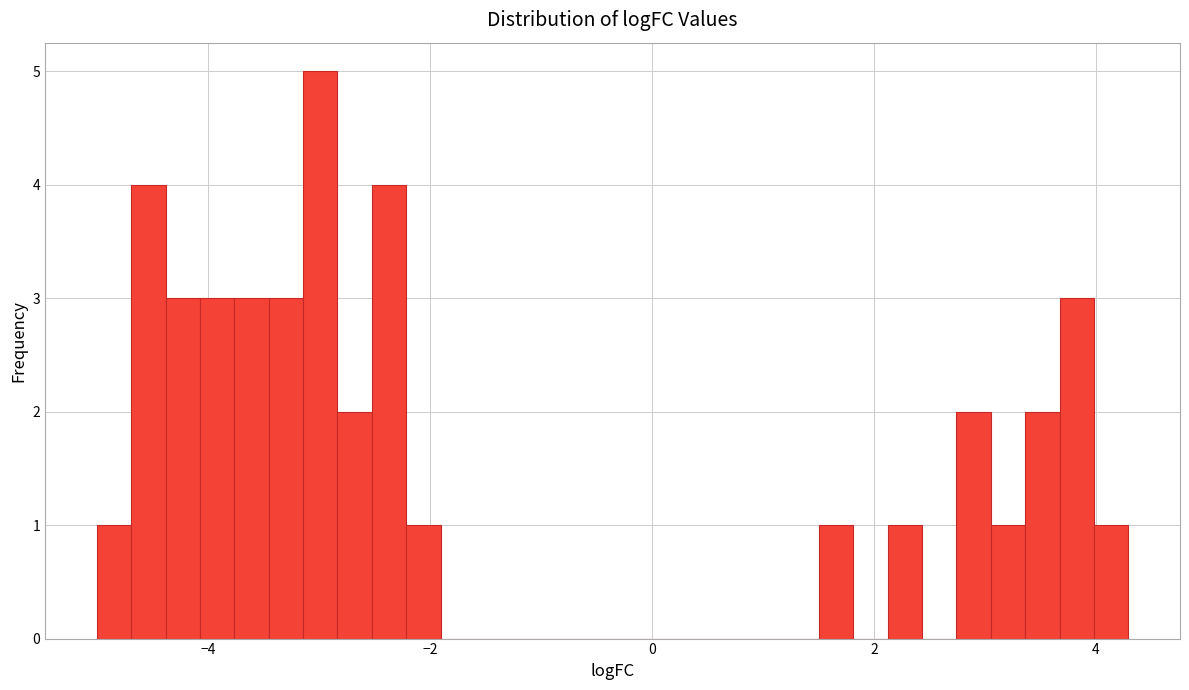

Around what value on the x-axis is the tallest bar? Give the approximate position of its centre, as read against the axis.

-3.0